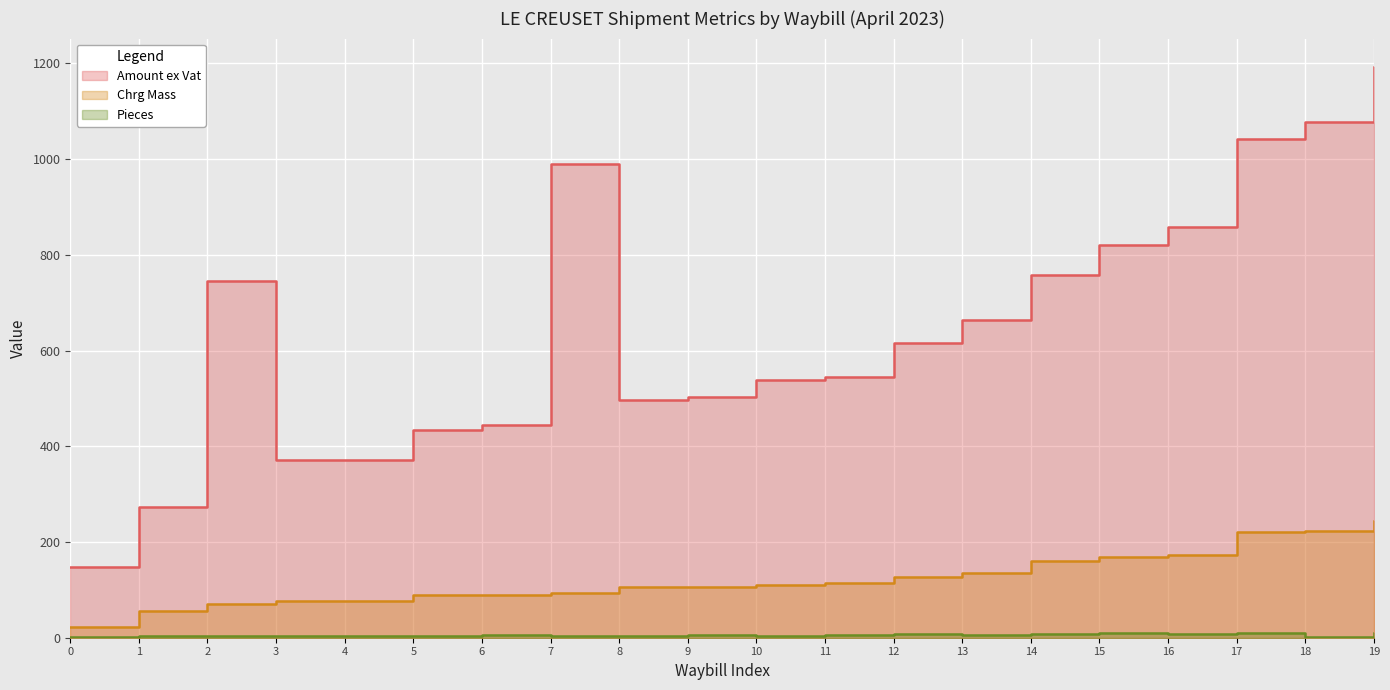

Rank the series by their maximum value, from highest to lowest.

Amount ex Vat, Chrg Mass, Pieces